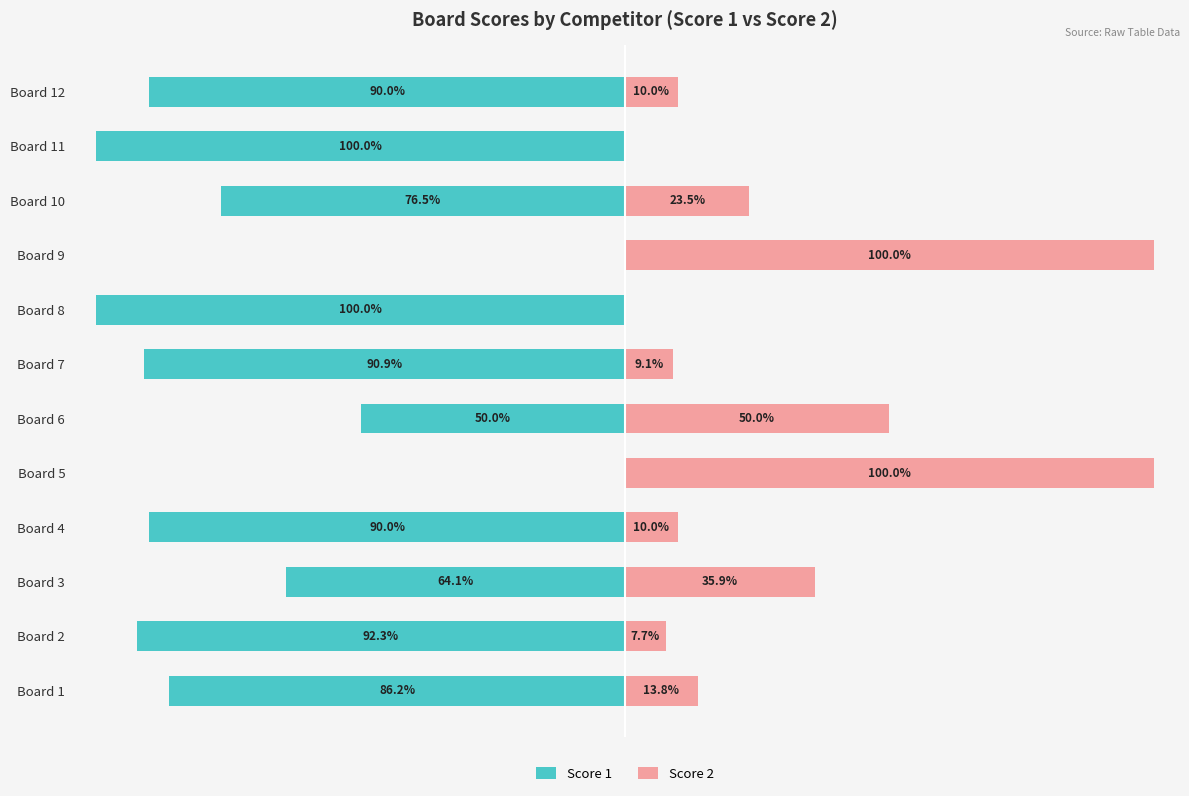

What is the difference between the maximum and second lowest values in the Score 2 series?

100.0